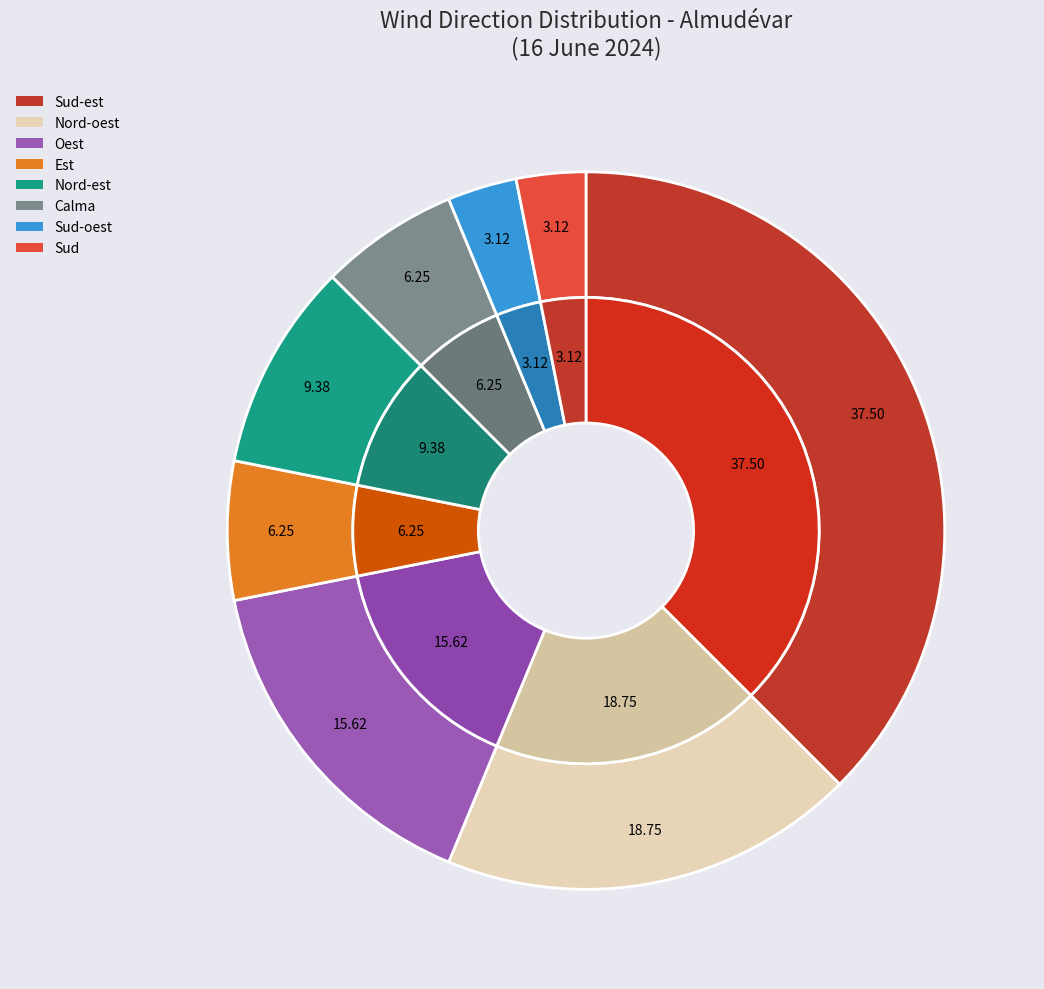

Between Sud-oest and Sud, which is larger?

Sud-oest